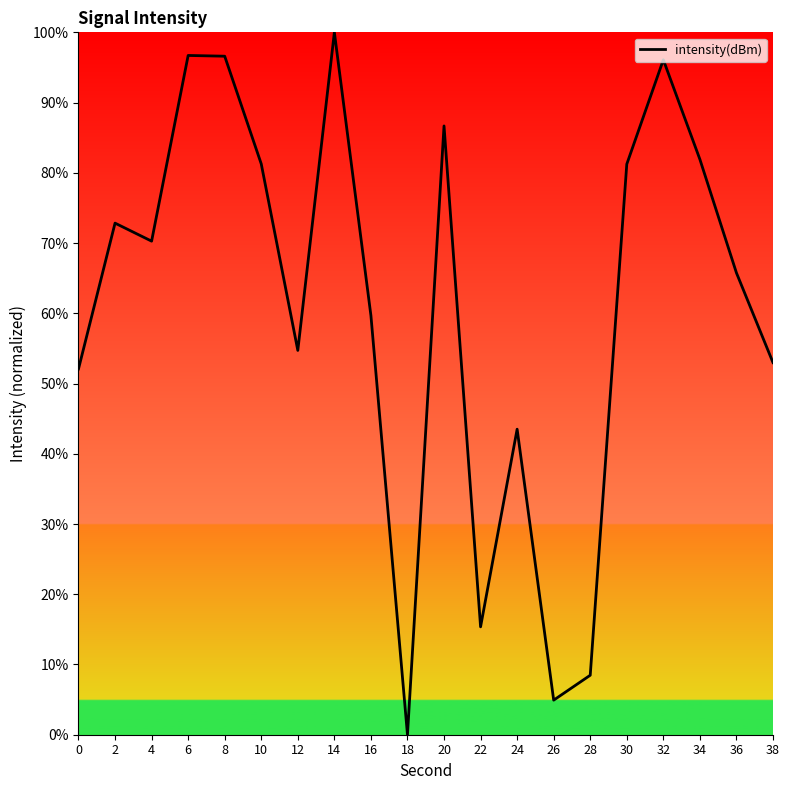

Does the chart display data point markers on the line(s)?

No